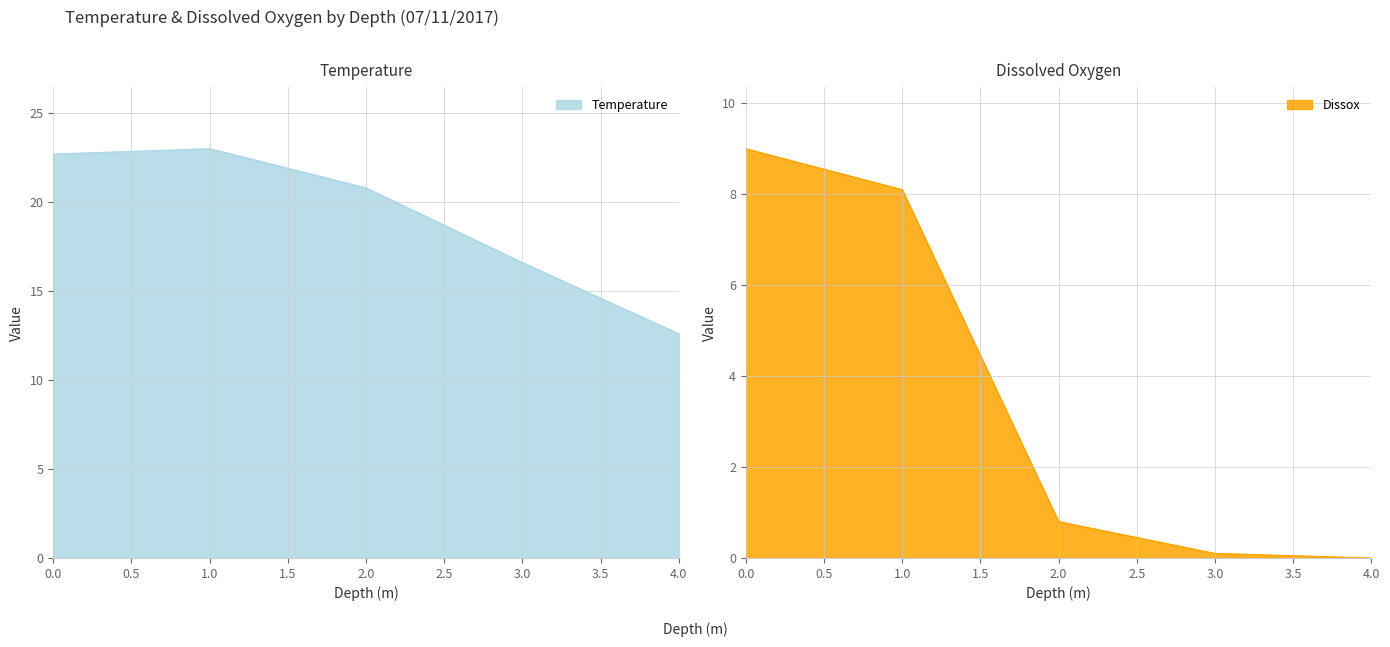

True or false: Temperature has more than 2 interior local peaks.

False